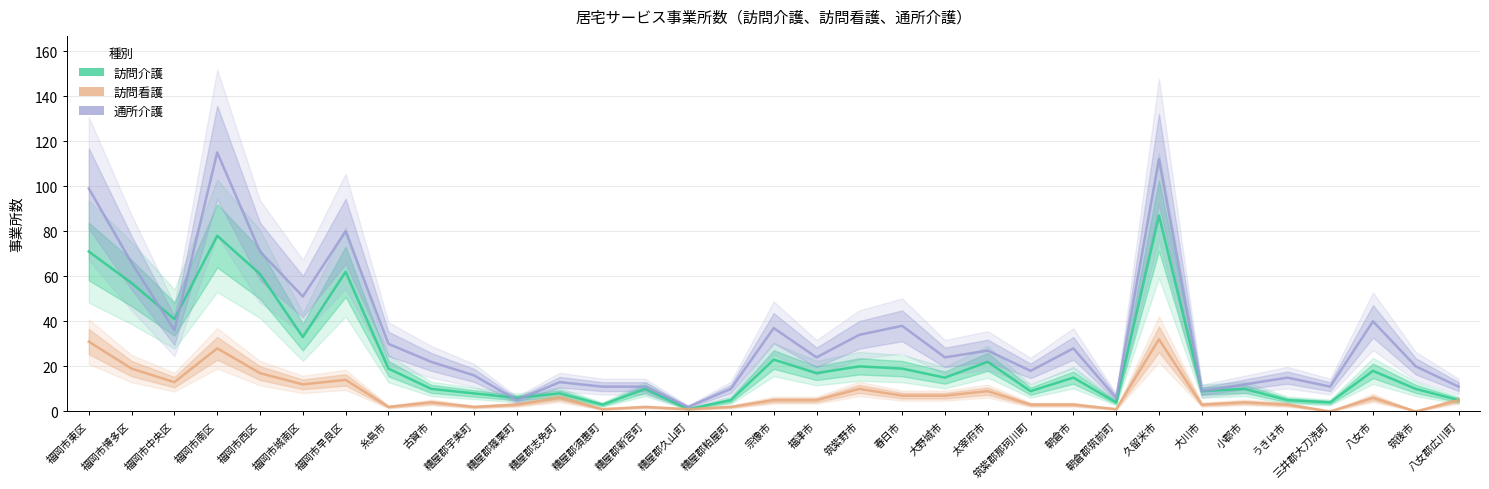

What is the total value across all series at 筑紫野市?

64